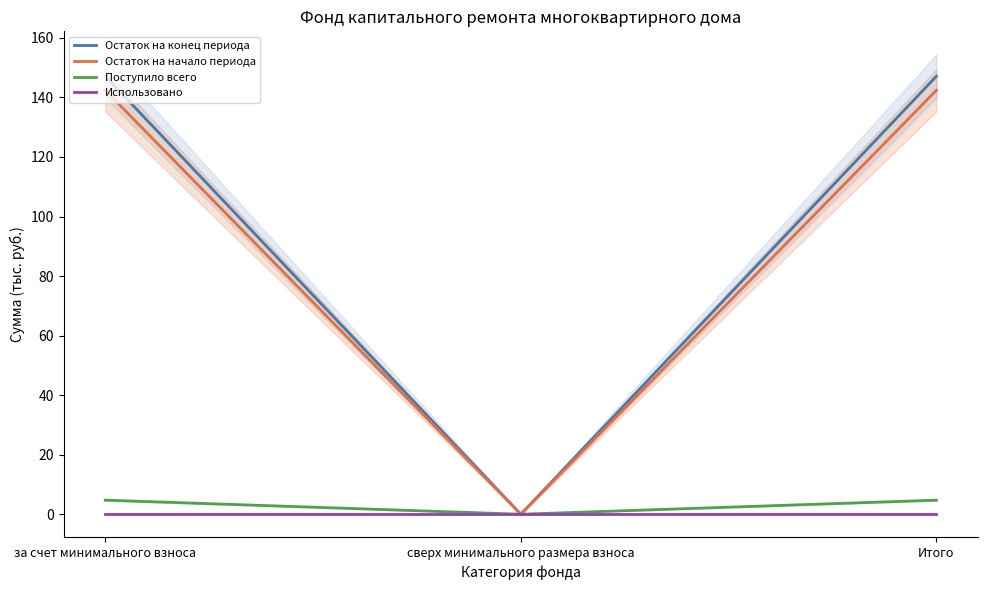

Which series changed the most between за счет минимального взноса and Итого?

Остаток на конец периода